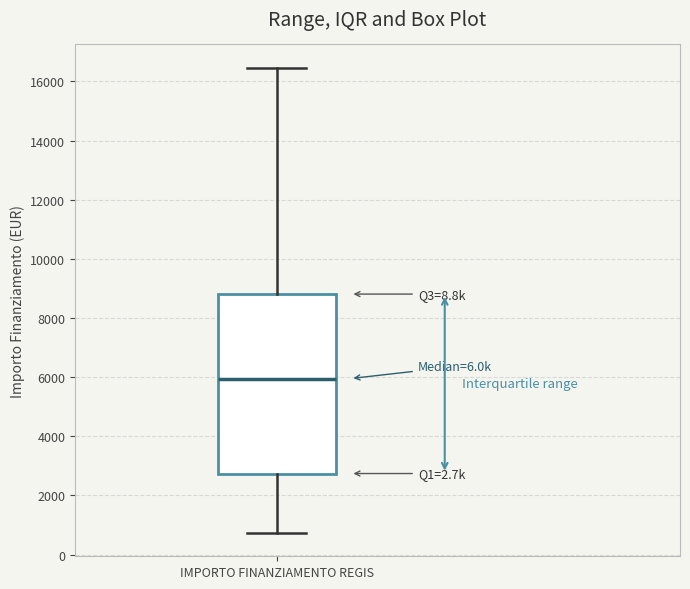

Where is the lower edge of the box for IMPORTO FINANZIAMENTO REGIS on the y-axis? The values are not printed on the chart, so give them approximately, as read against the axis.

2800